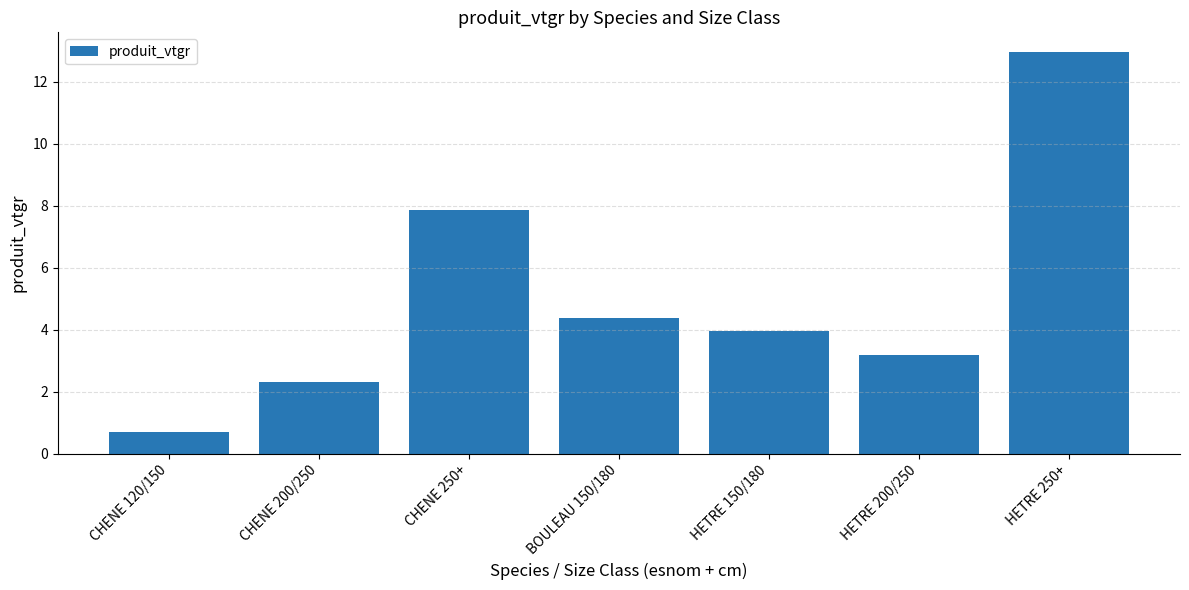

What is the greatest value displayed?

13.0